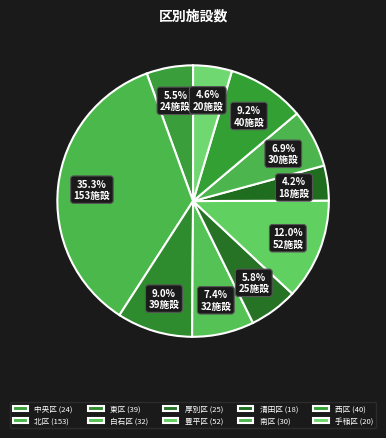

To the nearest percent, what percentage of the pie is 厚別区?

6%